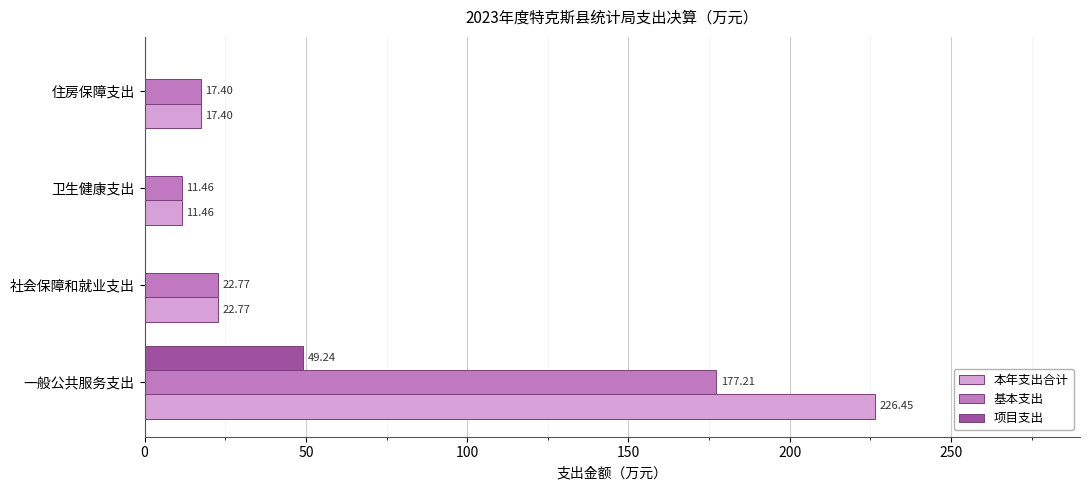

What are all the series names shown in the legend?

本年支出合计, 基本支出, 项目支出